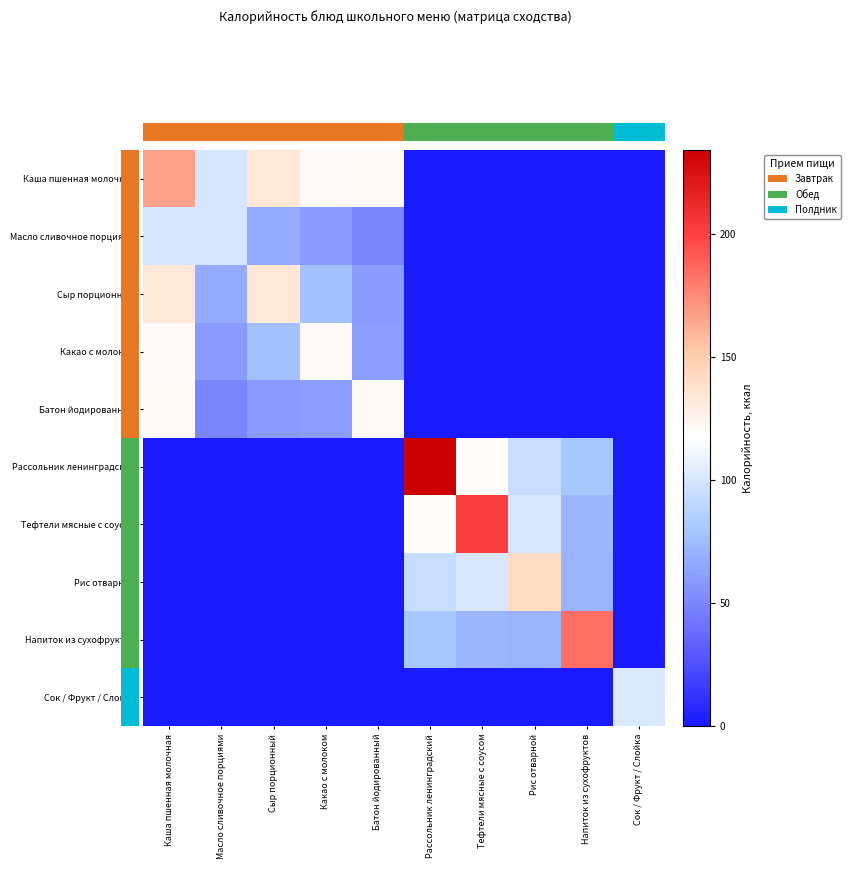

Rank the series at Батон йодированный from lowest to highest value.

Рассольник ленинградский, Тефтели мясные с соусом, Рис отварной, Напиток из сухофруктов, Сок / Фрукт / Слойка, Масло сливочное порциями, Сыр порционный, Какао с молоком, Каша пшенная молочная, Батон йодированный